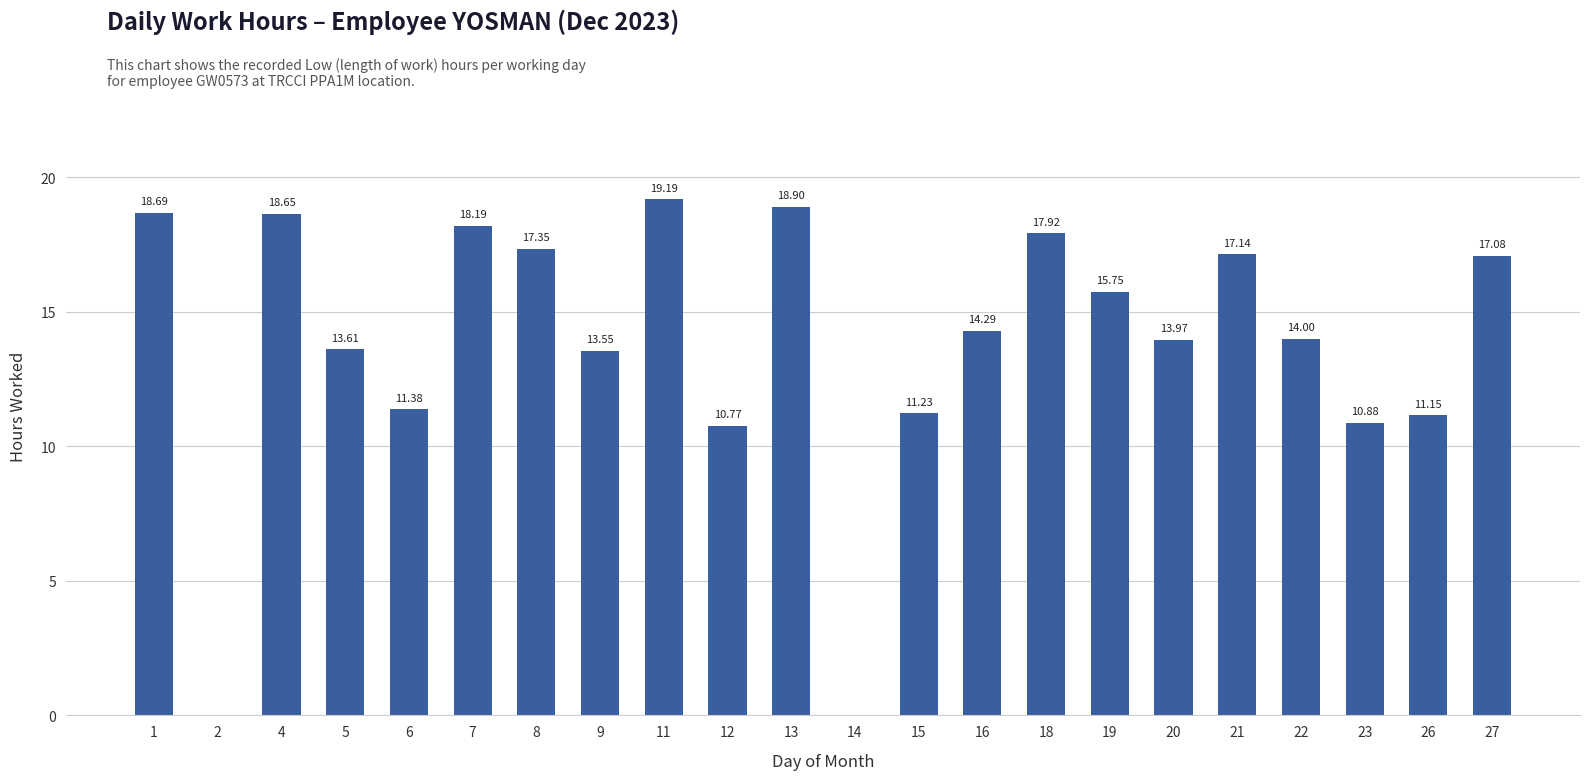

The value at 22 is 5.5. True or false?

False